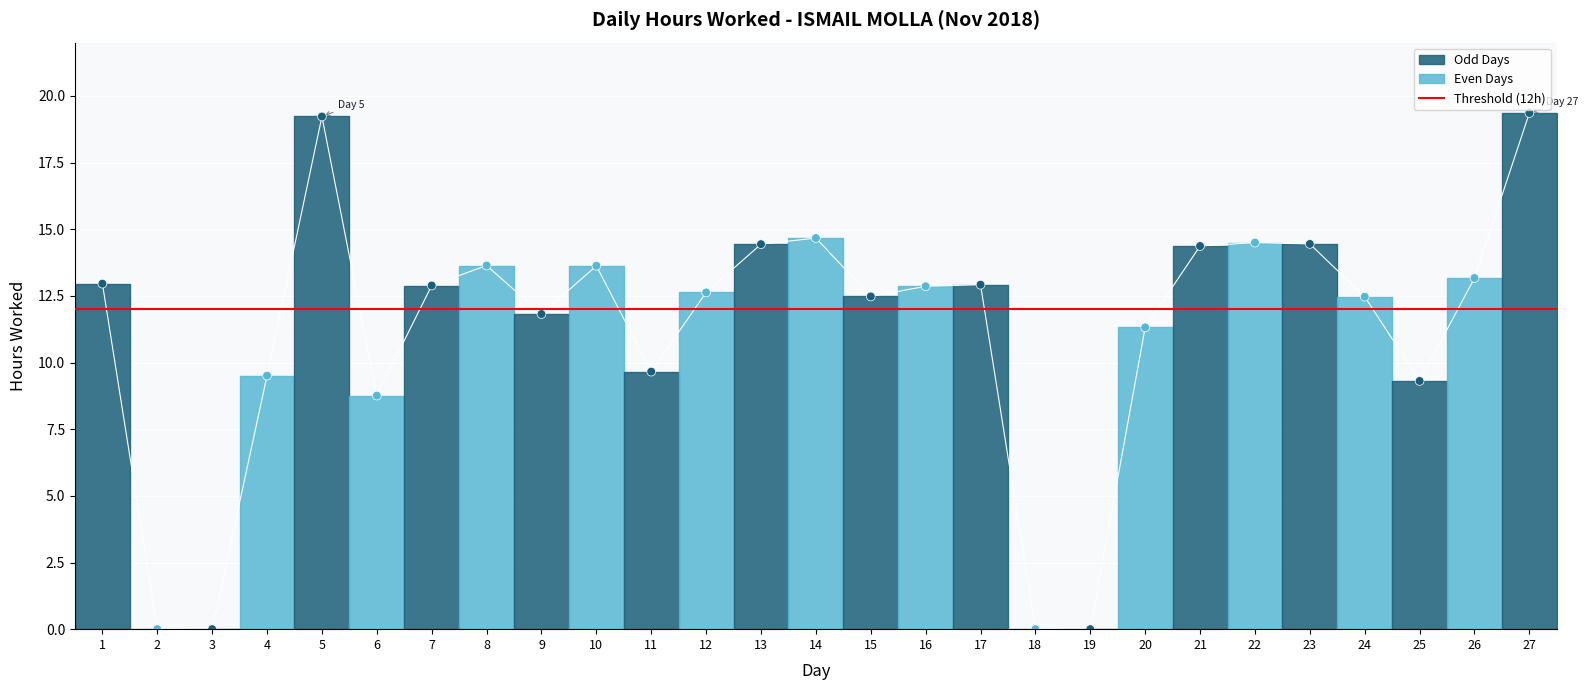

Between 23 and 5, which is larger?

5